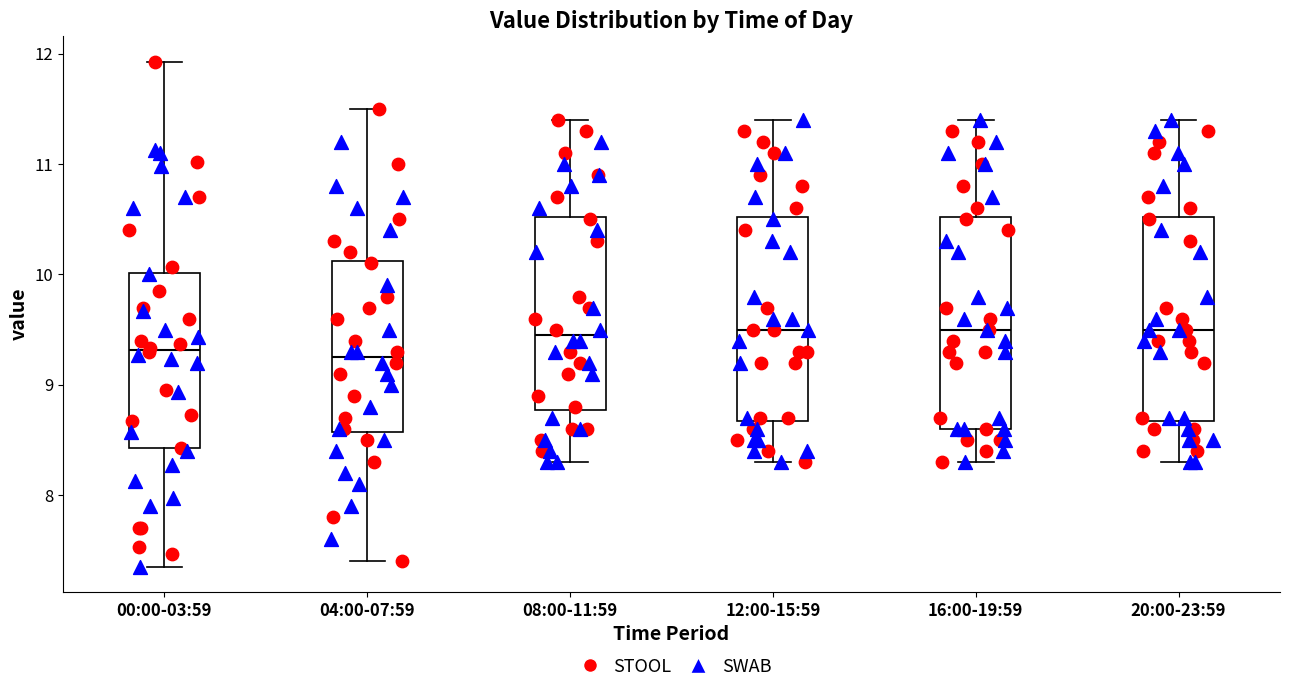

Reading left to right, transcribe this box plot: for each box, give where its median line is, the range the box spans, and where its two whiskers end, as read against the y-axis. The values are not printed on the chart, so give them approximately, as read against the axis.

00:00-03:59: median 9.3, box 8.4 to 10.0, whiskers 7.4 to 11.9
04:00-07:59: median 9.3, box 8.6 to 10.1, whiskers 7.4 to 11.5
08:00-11:59: median 9.5, box 8.8 to 10.5, whiskers 8.3 to 11.4
12:00-15:59: median 9.5, box 8.7 to 10.5, whiskers 8.3 to 11.4
16:00-19:59: median 9.5, box 8.6 to 10.5, whiskers 8.3 to 11.4
20:00-23:59: median 9.5, box 8.7 to 10.5, whiskers 8.3 to 11.4